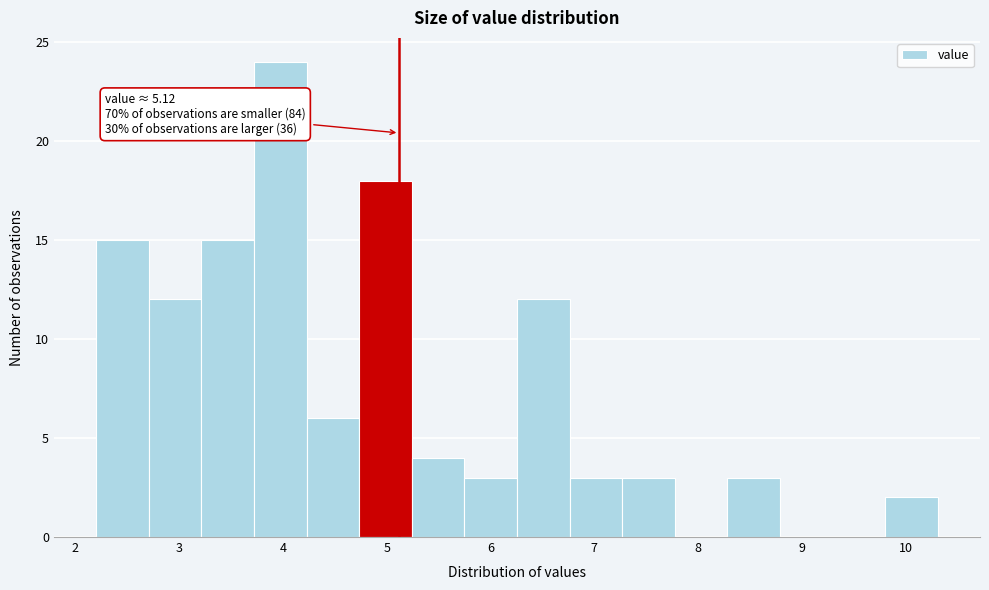

Over which range of the x-axis is the bar tallest?

3.7 to 4.2